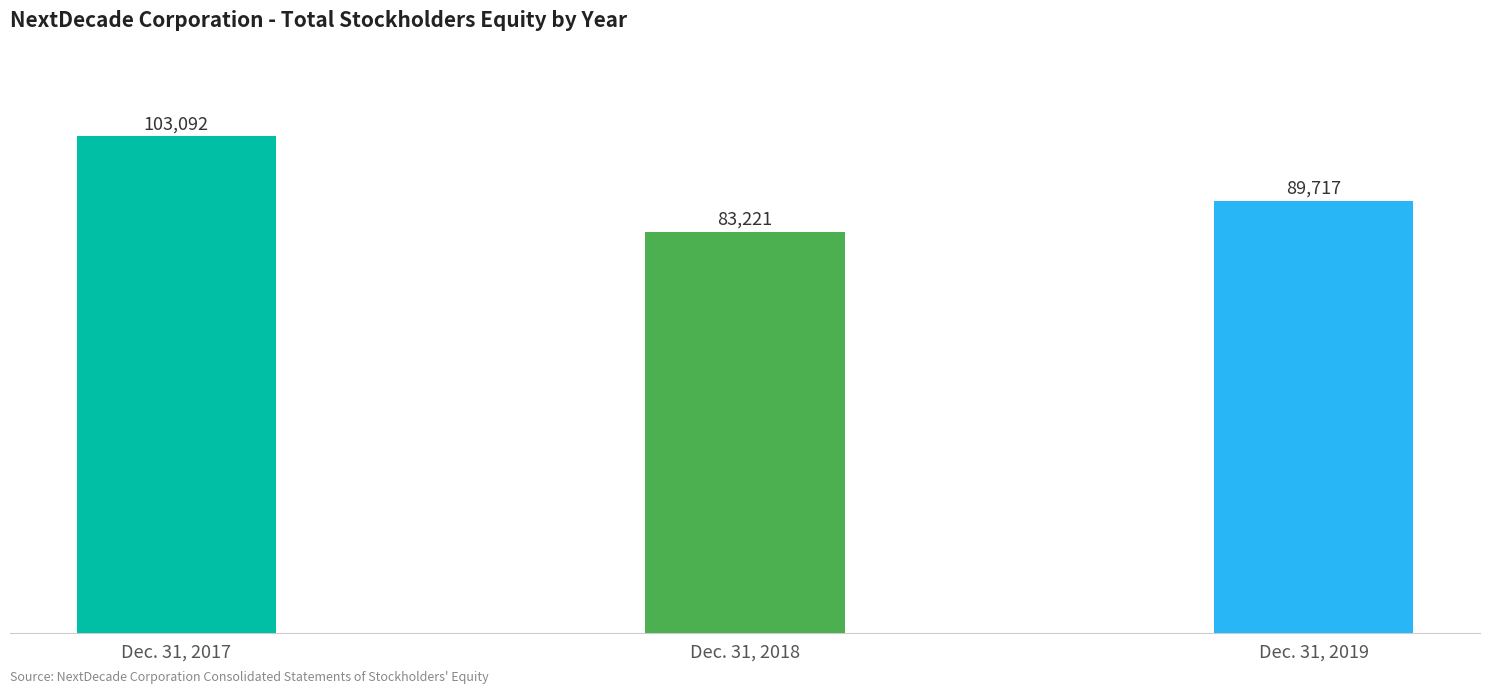

Between Dec. 31, 2018 and Dec. 31, 2019, which is larger?

Dec. 31, 2019